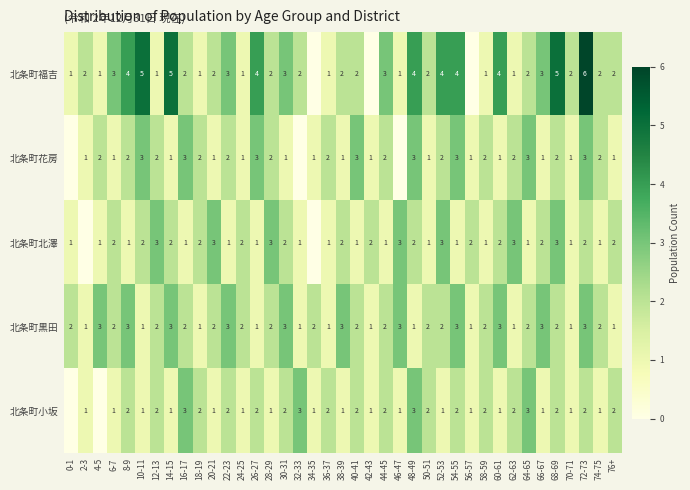

What is the total value across all series at 54-55?

13